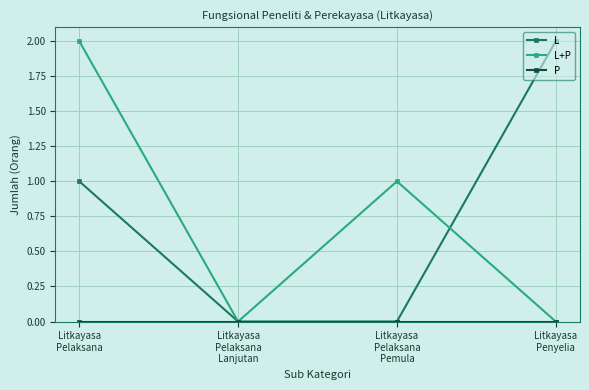

Count the number of categories in the chart.

4